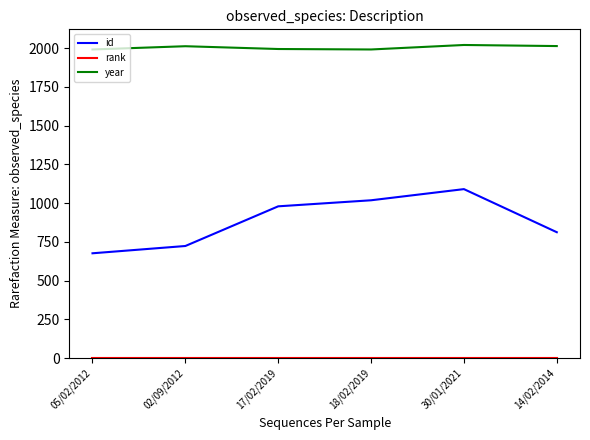

How many lines are shown in the chart?

3